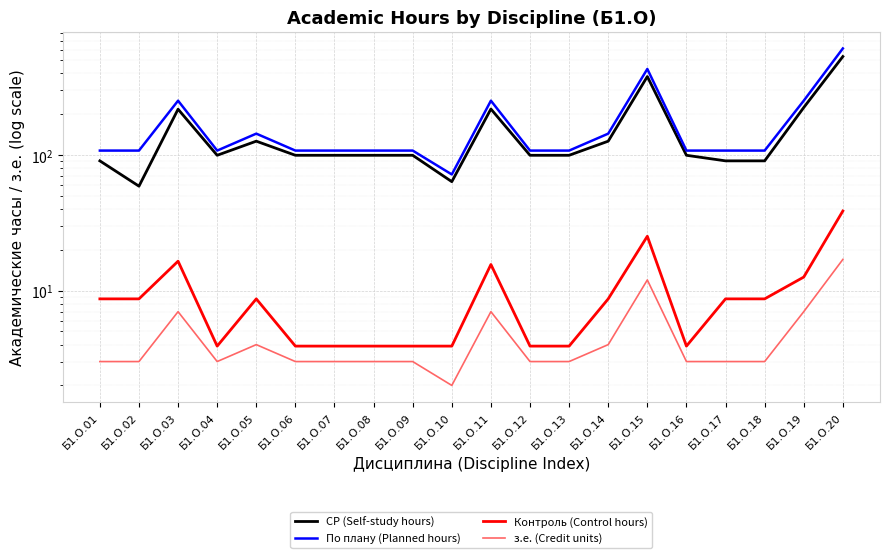

Which has a higher value, Б1.О.01 or Б1.О.08?

Б1.О.08